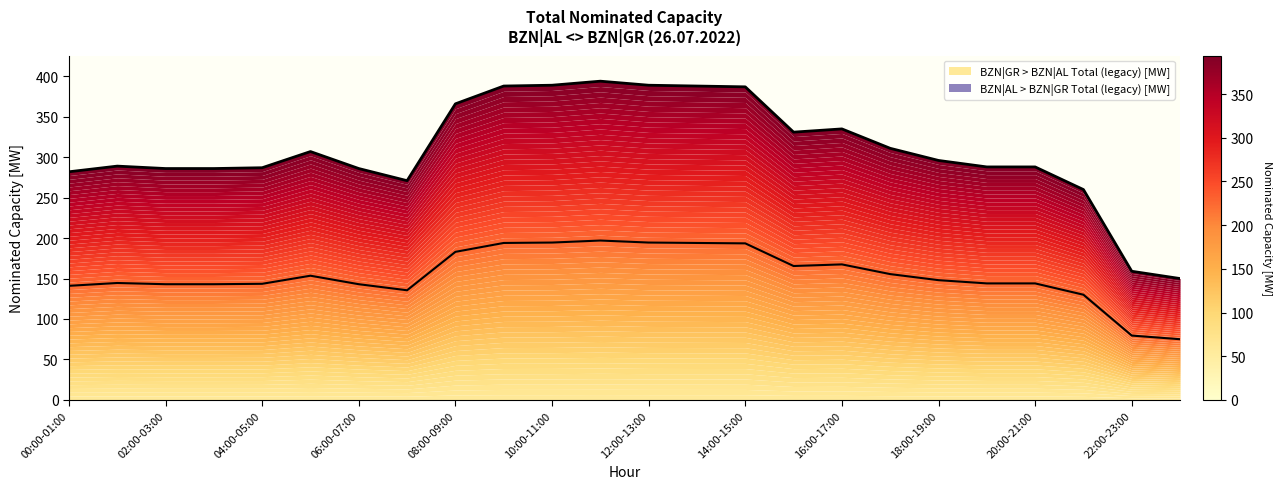

Reading left to right, transcribe all the data shown in this chart.

282	289	286	286	287	307	286	271	366	388	389	394	389	388	387	331	335	311	296	288	288	260	159	150